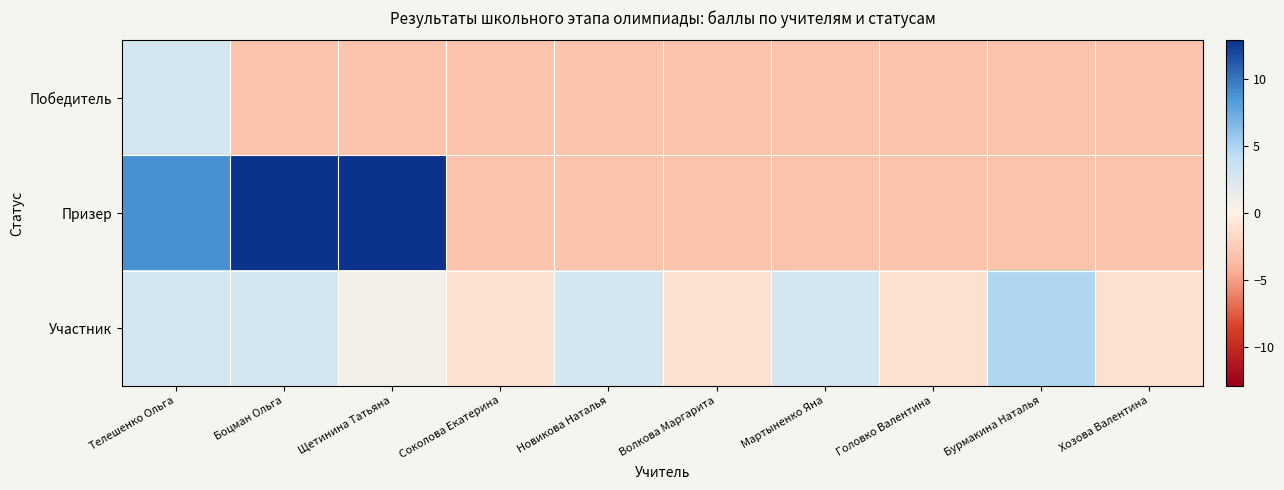

Which series has the largest total across all categories?

Призер